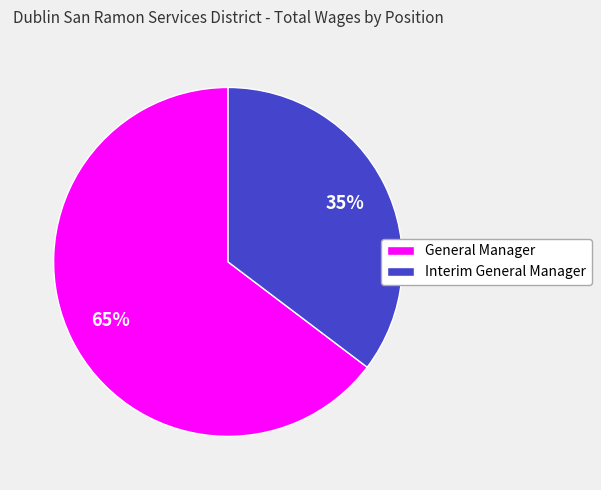

How many slices are in this pie chart?

2